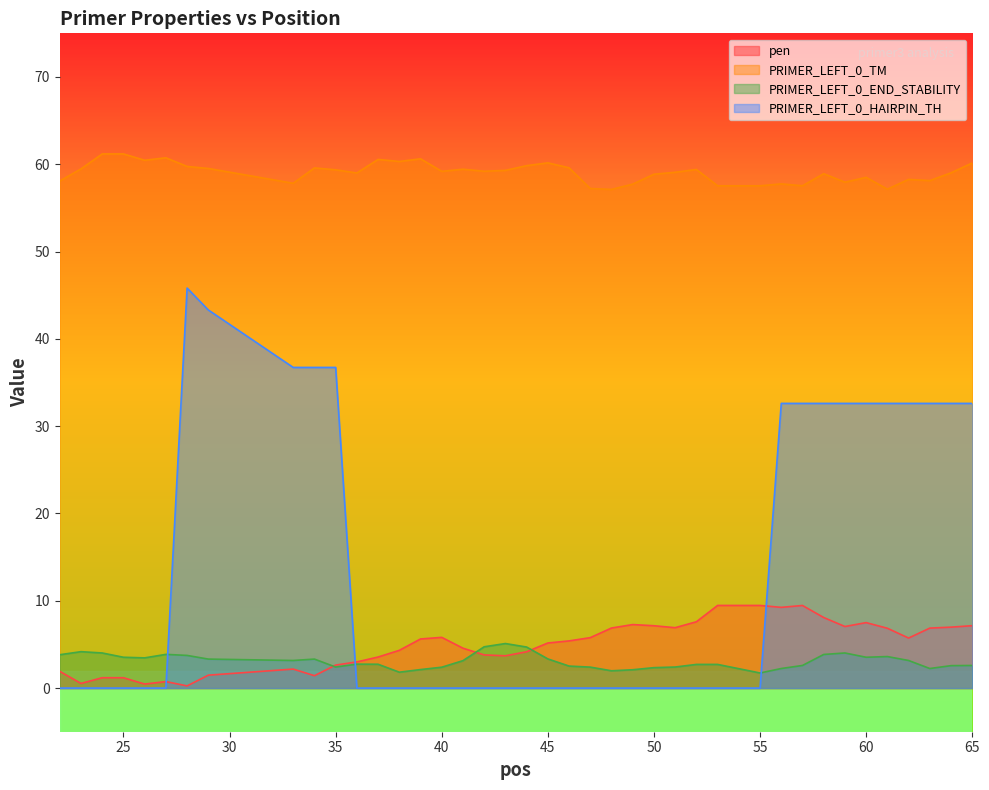

True or false: PRIMER_LEFT_0_TM and PRIMER_LEFT_0_END_STABILITY intersect in this chart.

False